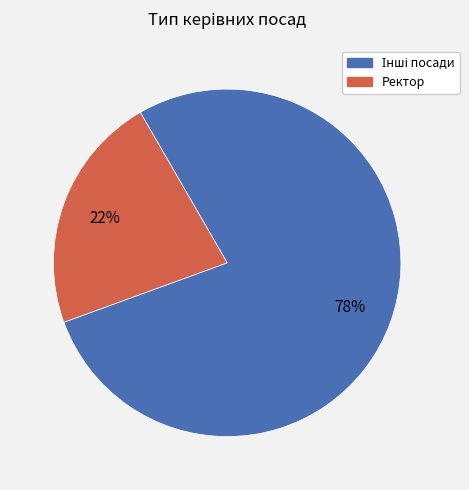

Does any single category account for the majority?

Yes